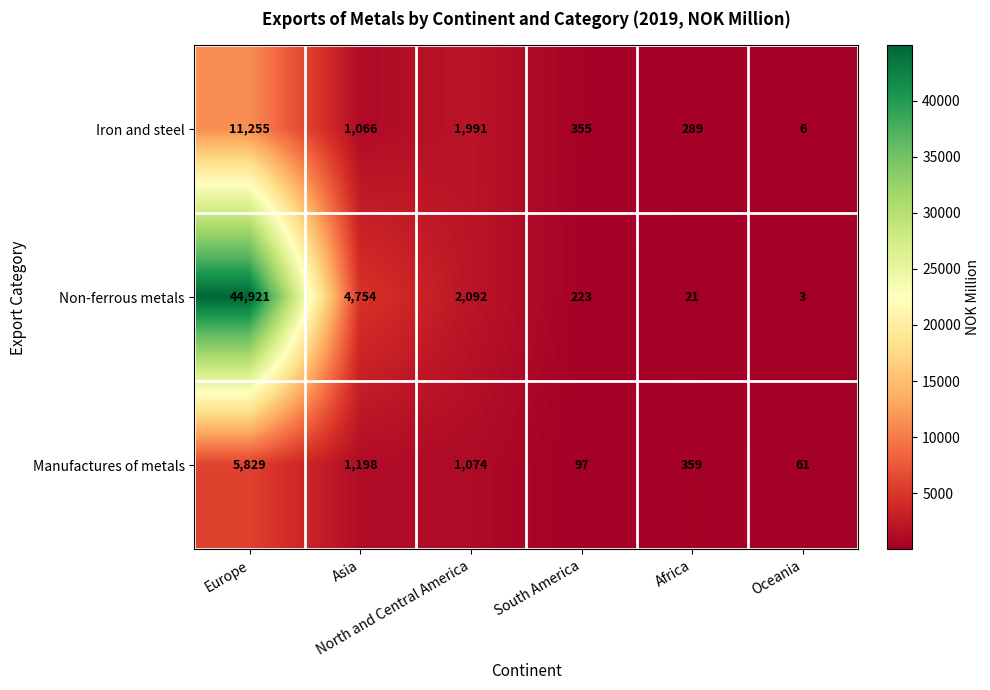

What is the average value of the Manufactures of metals series?

1436